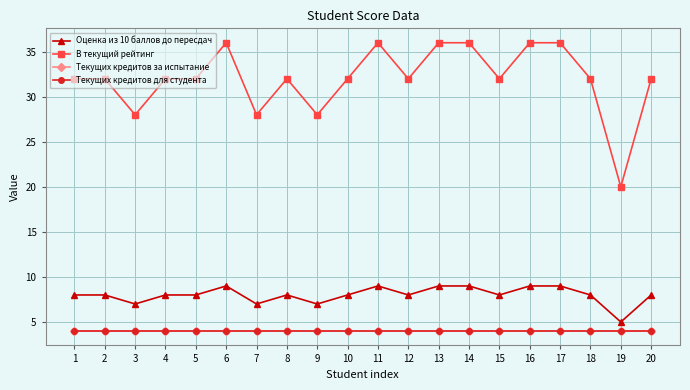

Which label corresponds to the smallest value in the chart?

1